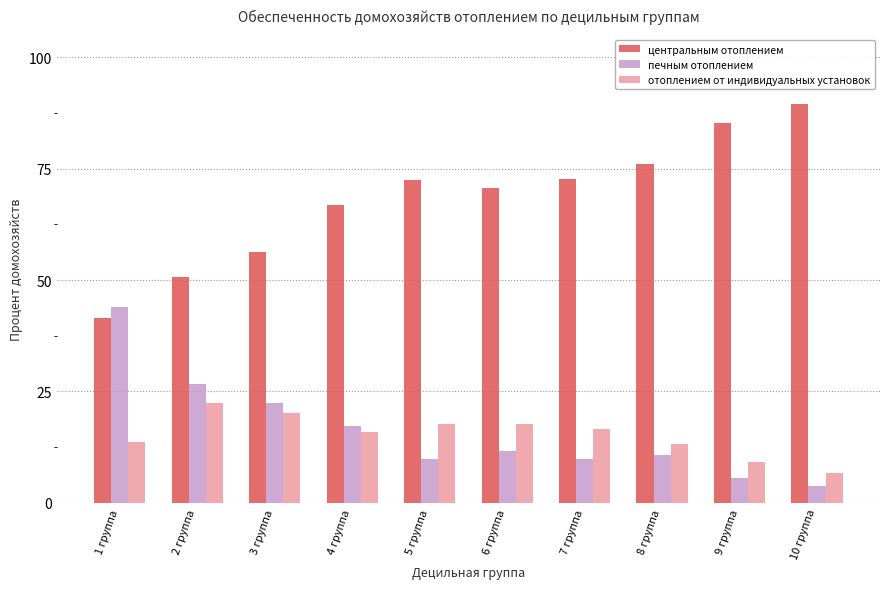

What is the value of the отоплением от индивидуальных установок bar at the 10th from the left?

6.7